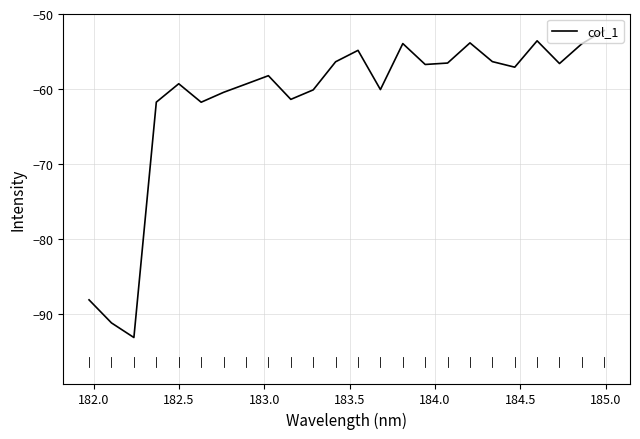

What is the smallest value displayed?

-93.1